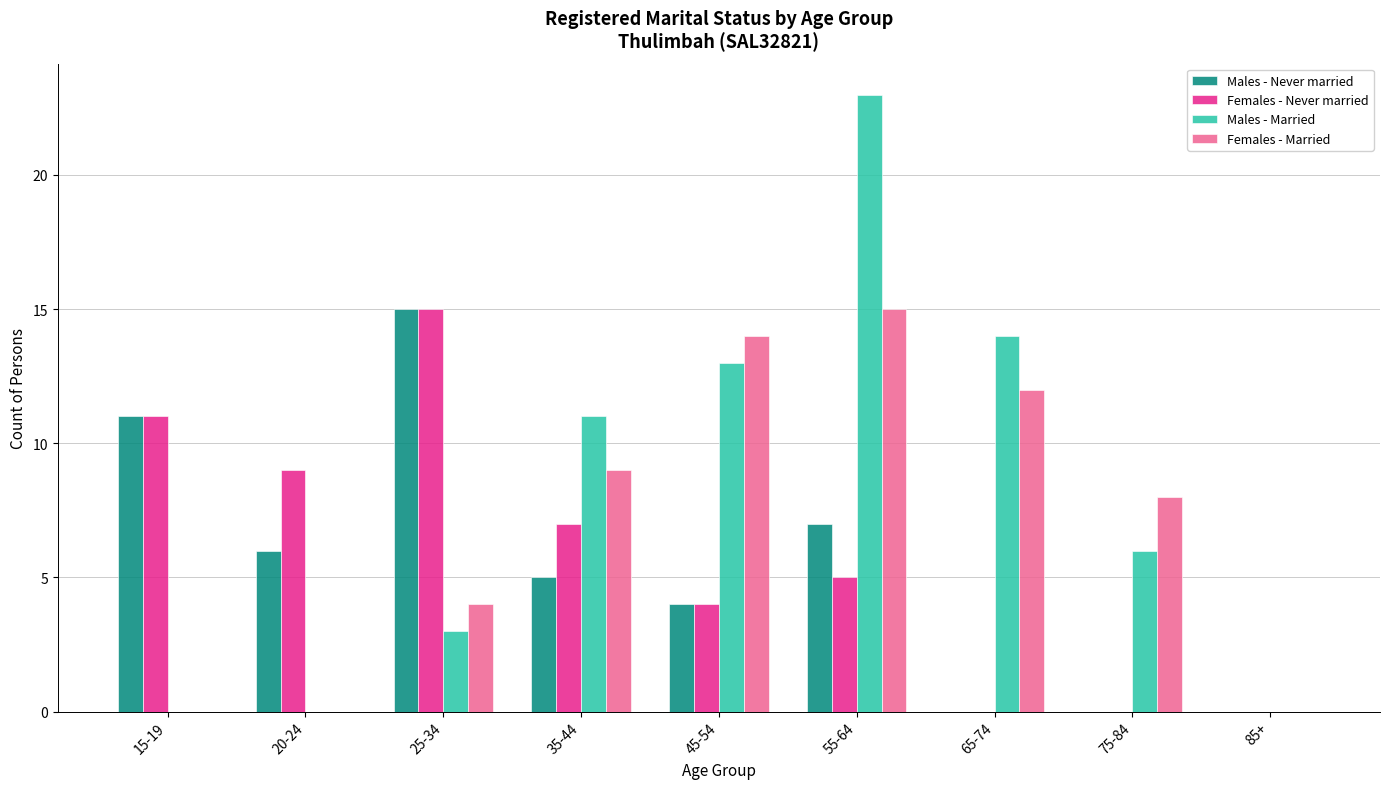

What is the greatest value displayed?

23